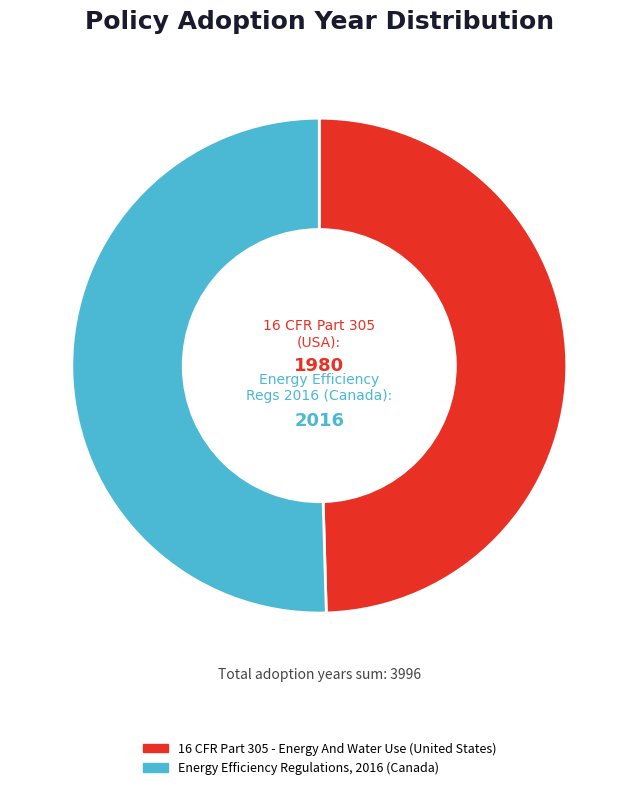

Is the sum of Energy Efficiency Regulations, 2016 (Canada) and 16 CFR Part 305 - Energy And Water Use (United States) greater than half?

Yes